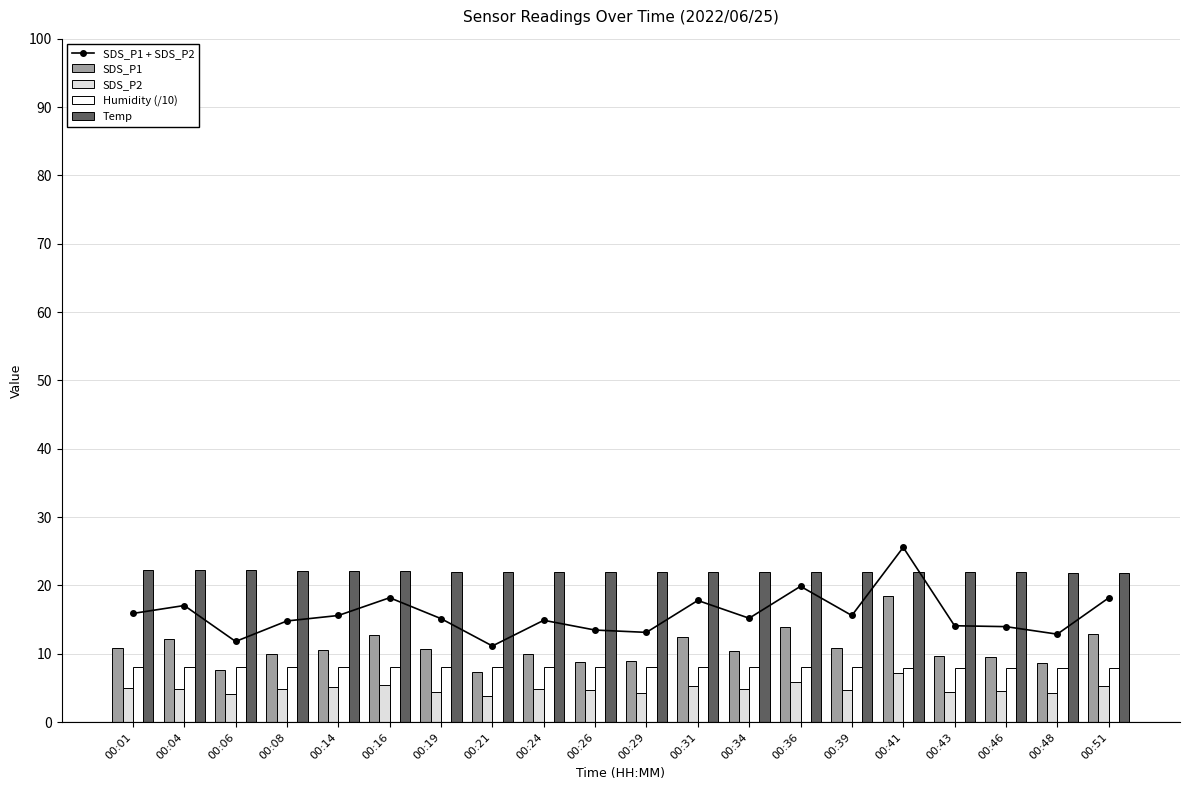

How many distinct data groups are displayed?

5